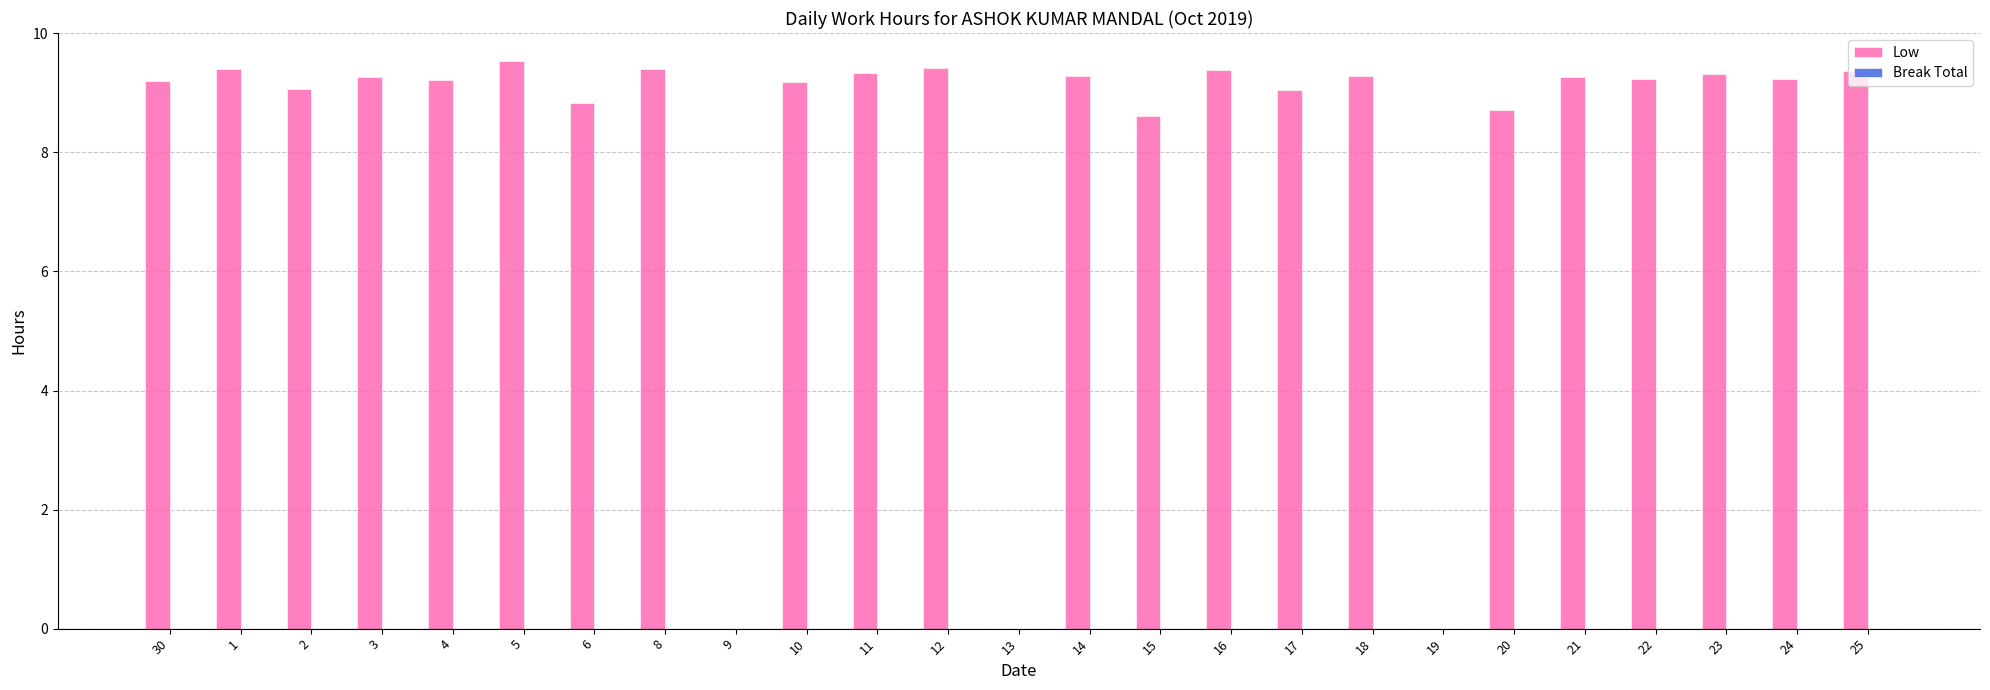

What is the sum of the values at 18 and 20?

18.0